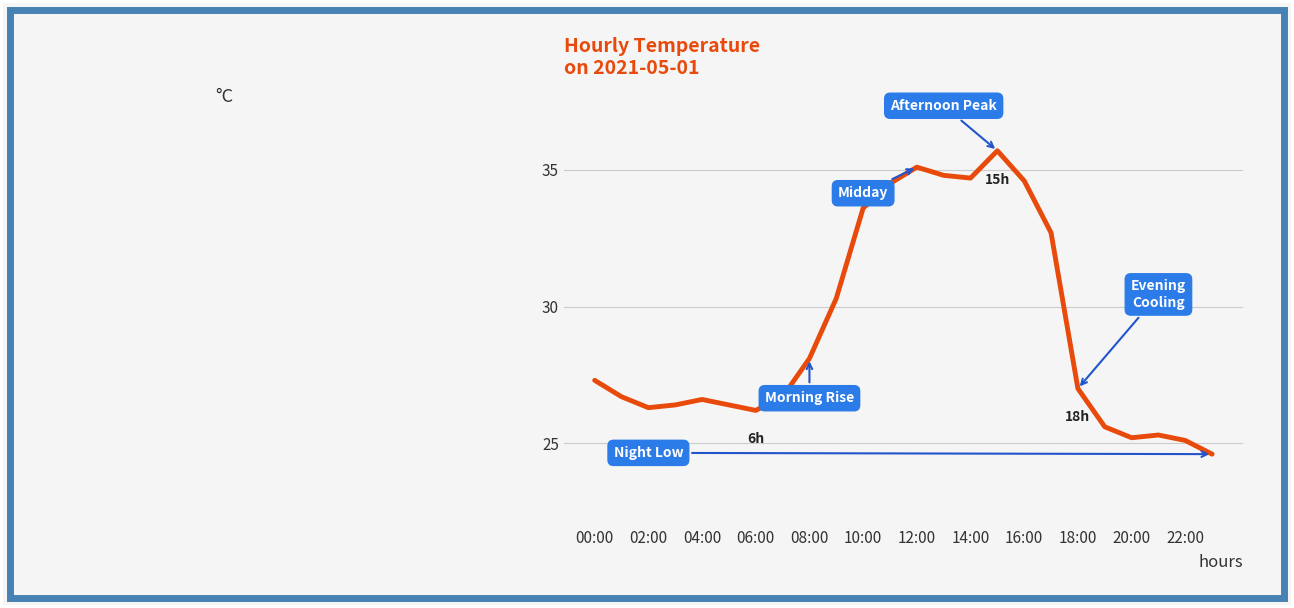

What is the minimum value shown in the chart?

24.6